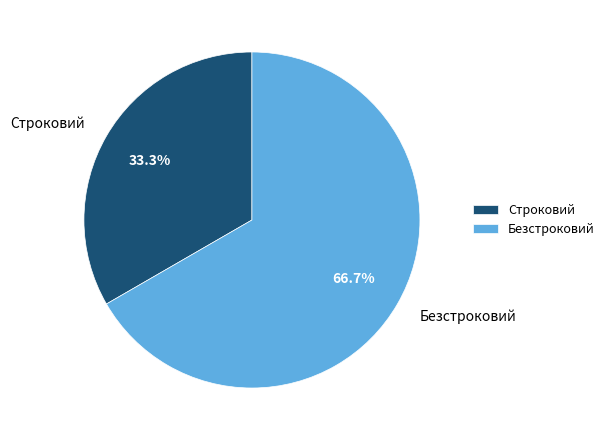

Which category accounts for the majority?

Безстроковий